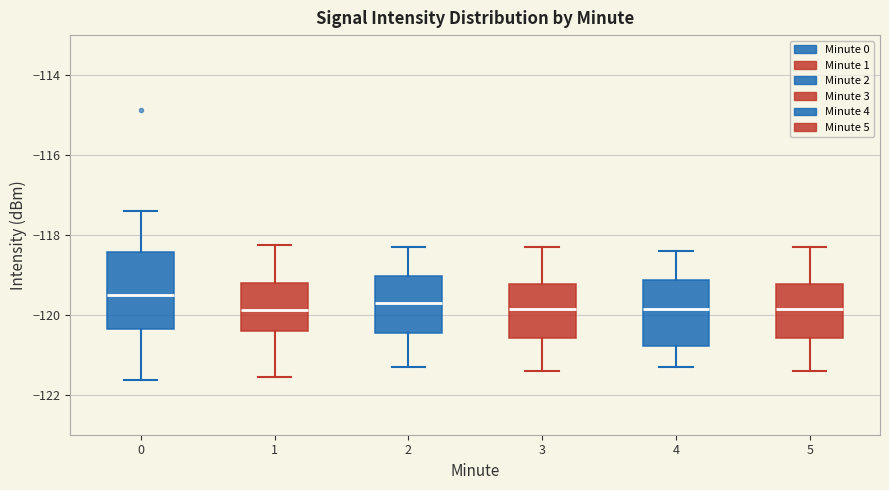

Where does the lower whisker of the box at x = 0 end on the y-axis? The values are not printed on the chart, so give them approximately, as read against the axis.

-121.6